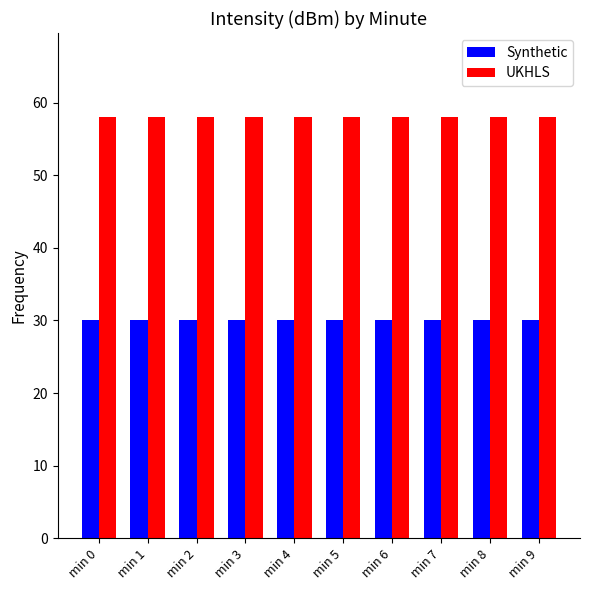

Is it true that UKHLS equals 58 at min 7?

True